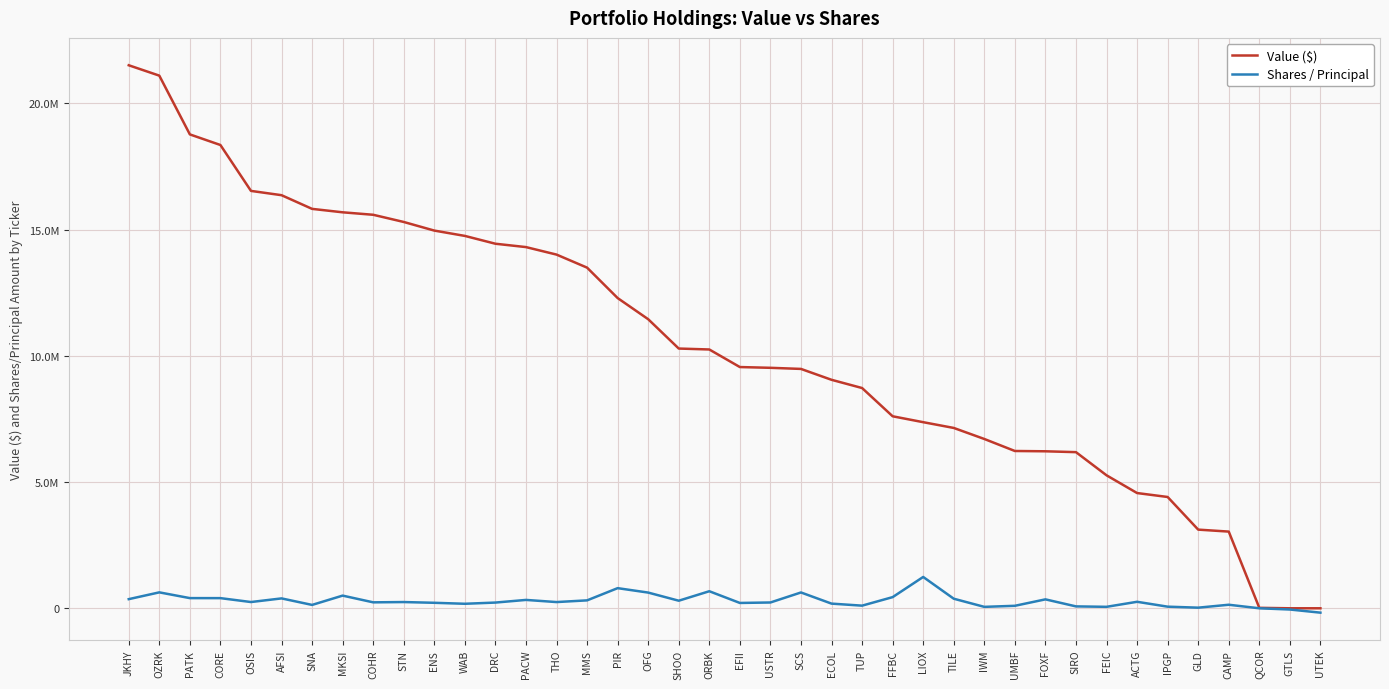

Is the value of Value ($) at OSIS greater than the value of Shares / Principal at IWM?

Yes